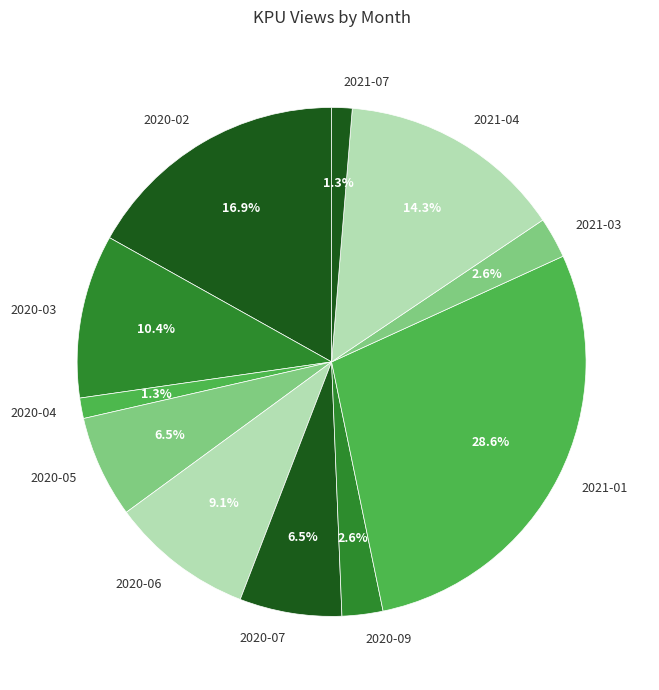

What percentage do 2021-07 and 2020-09 together represent?

3.9%